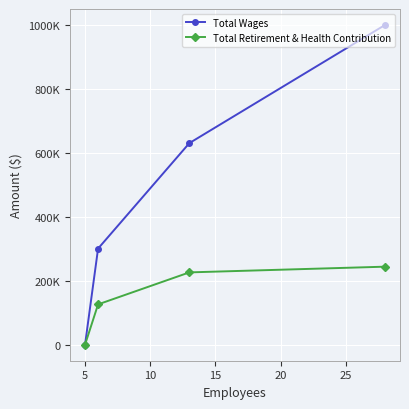

What are all the series names shown in the legend?

Total Wages, Total Retirement & Health Contribution